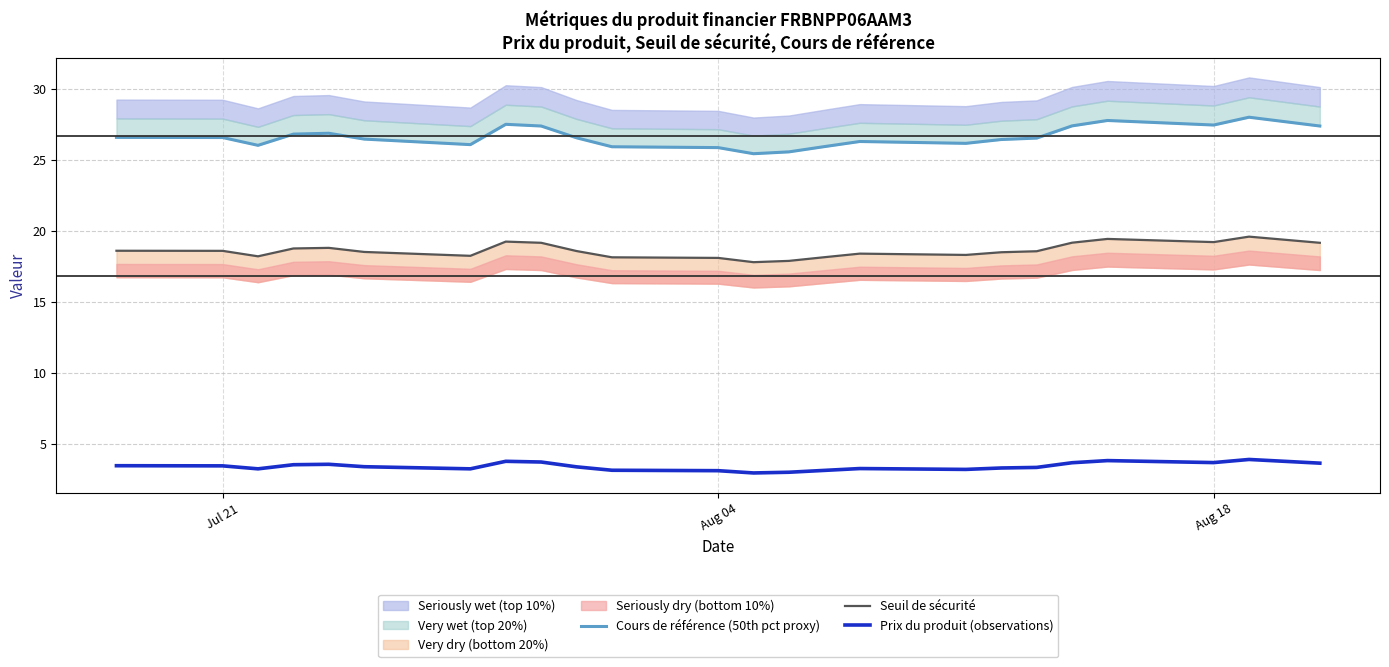

What is the highest value of the Prix du produit (observations) series?

3.9